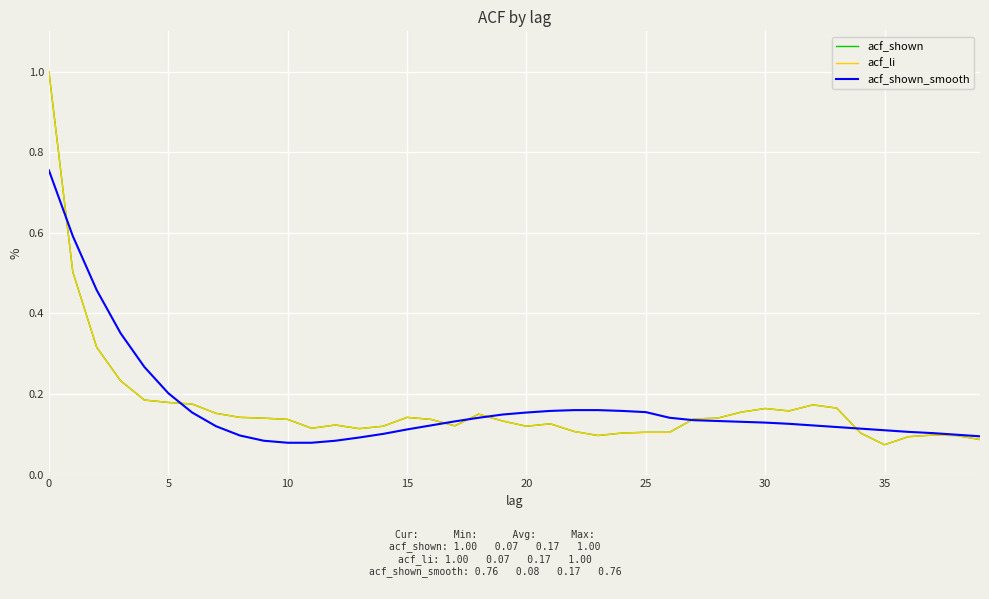

Does the chart have visible grid lines?

Yes